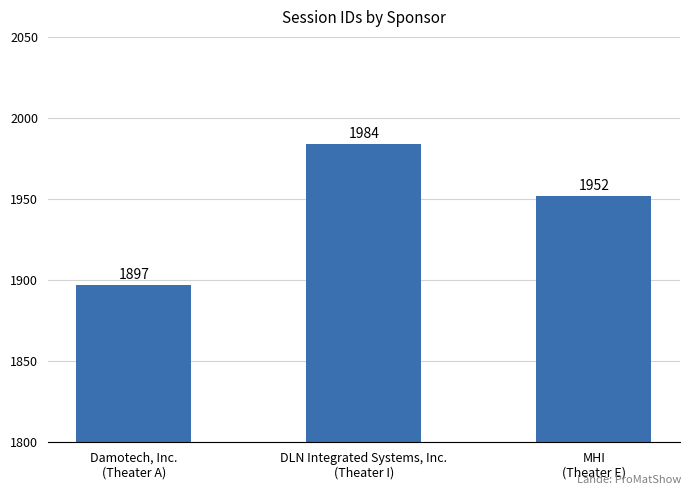

How many categories are shown in the chart?

3